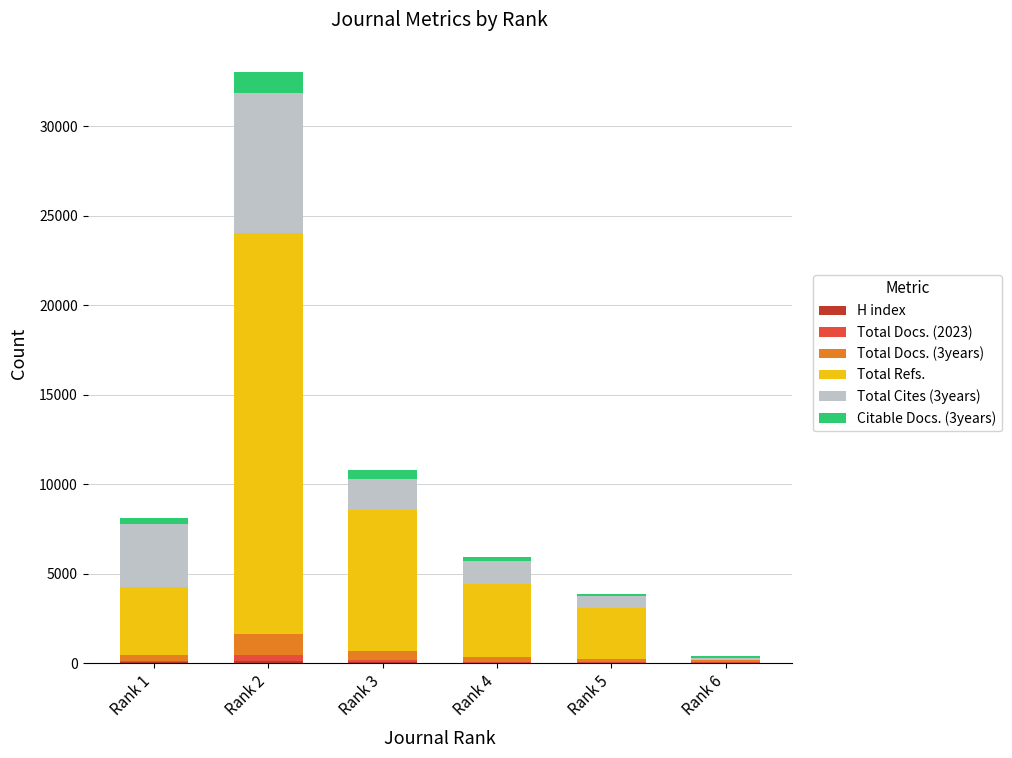

At which category is the sum across all series the highest?

Rank 2